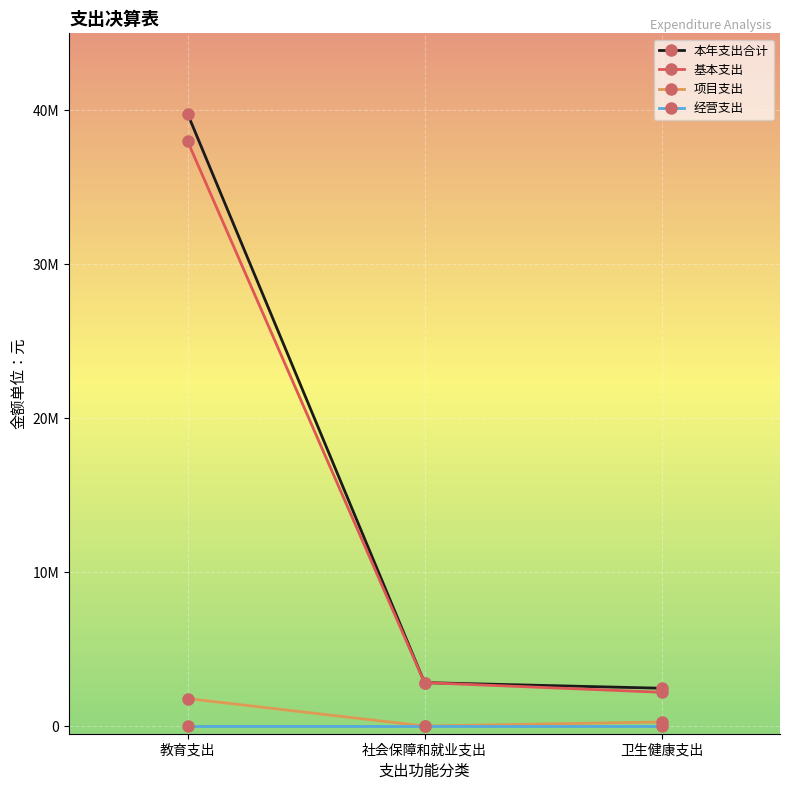

Reading left to right, extract all data points from this chart.

本年支出合计: 教育支出=39783087.6	社会保障和就业支出=2820000.0	卫生健康支出=2454856.5
基本支出: 教育支出=37999021.6	社会保障和就业支出=2820000.0	卫生健康支出=2192000.0
项目支出: 教育支出=1784066.0	社会保障和就业支出=0.0	卫生健康支出=262856.5
经营支出: 教育支出=0.0	社会保障和就业支出=0.0	卫生健康支出=0.0